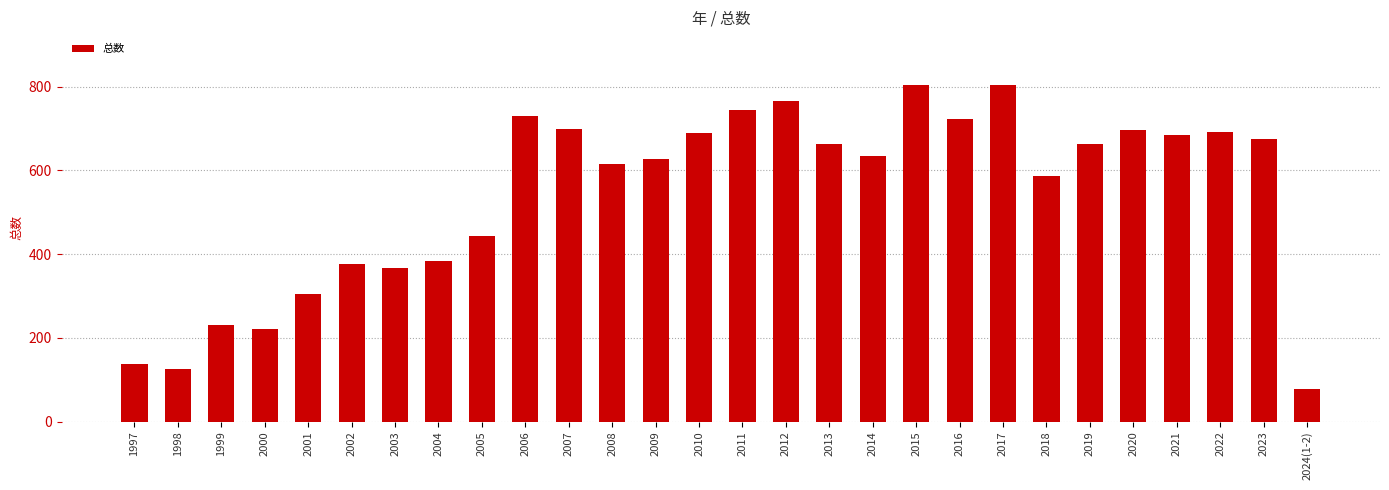

What is the maximum value shown in the chart?

805